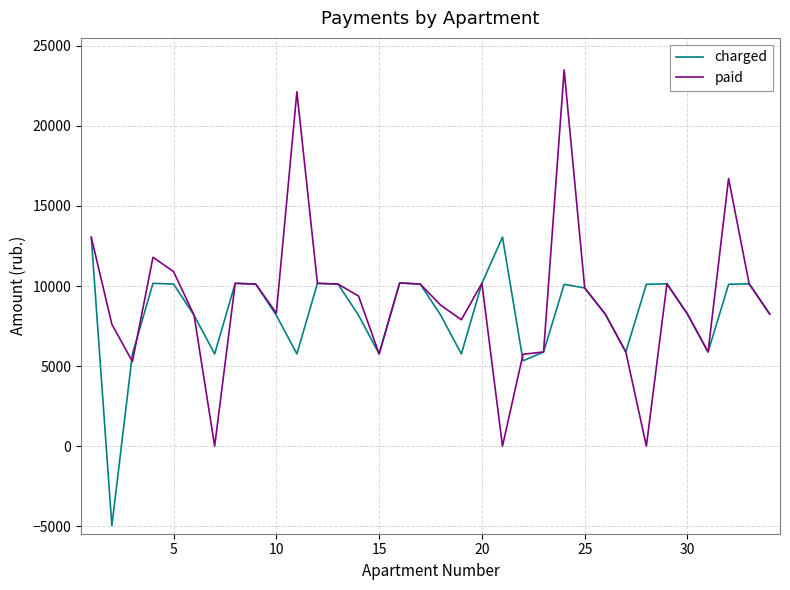

In paid, how many points are lower than both neighbors (excluding endpoints)?

8